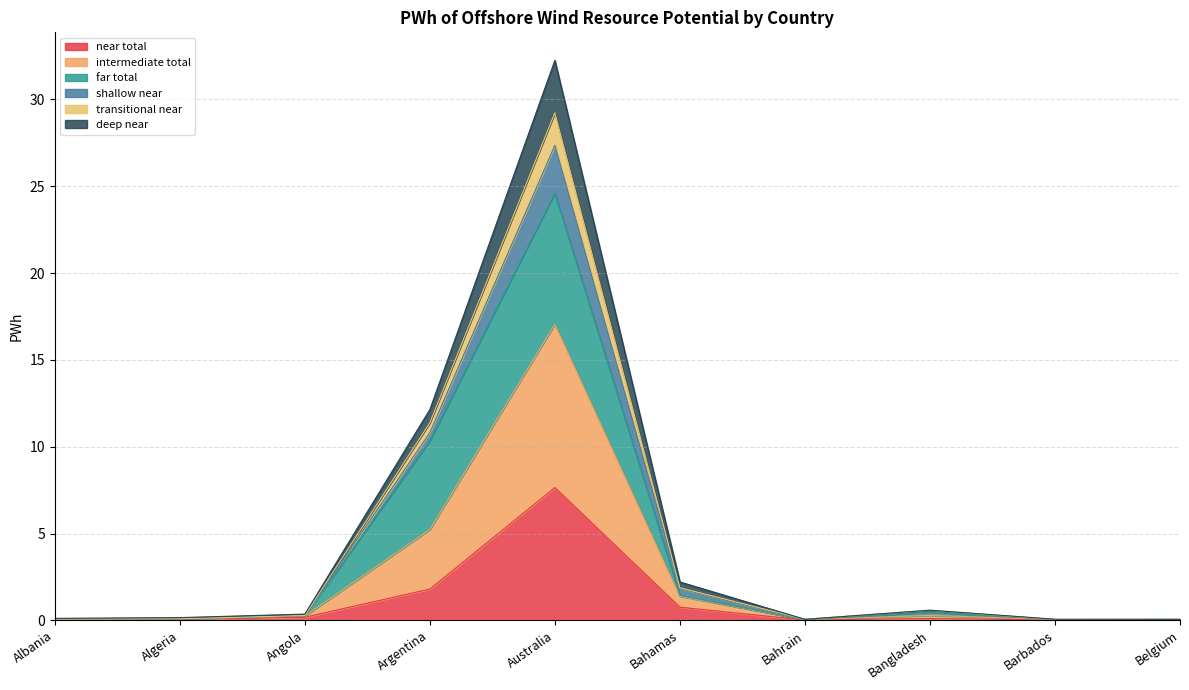

At which label does deep near reach its peak?

Australia